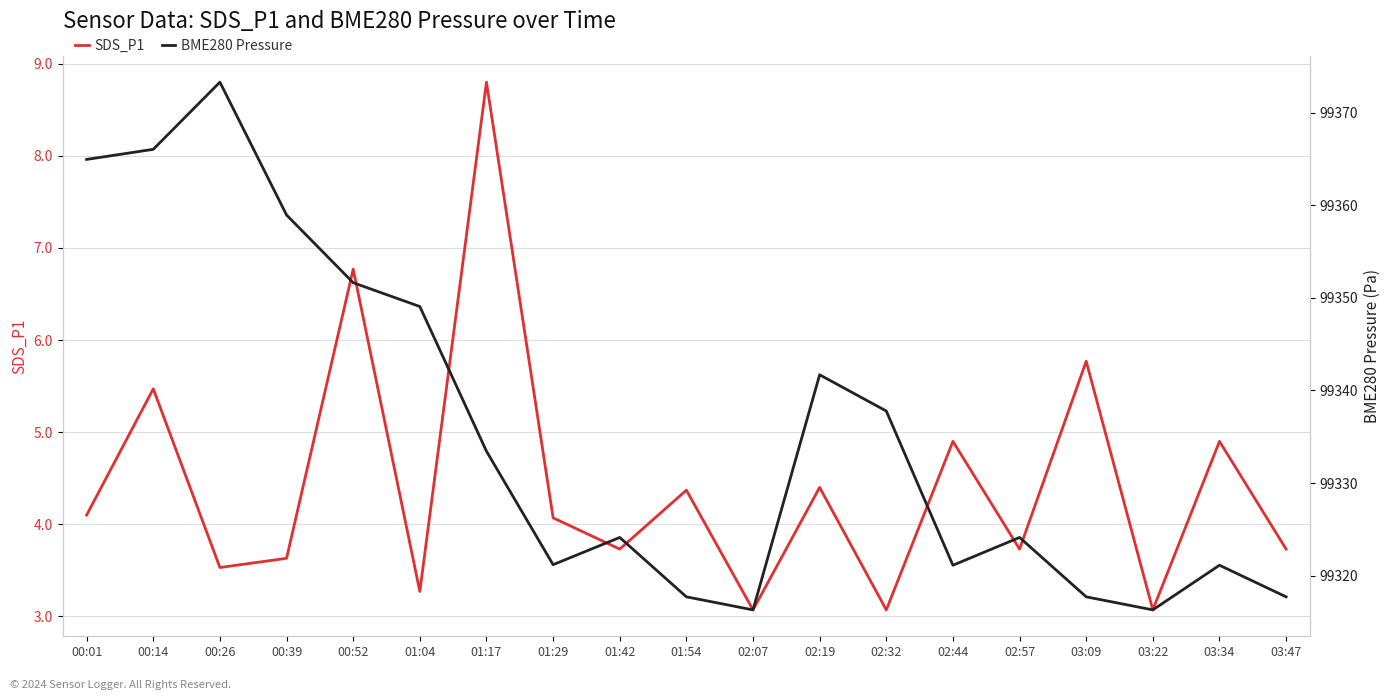

Between 03:34 and 02:57, which is larger?

03:34